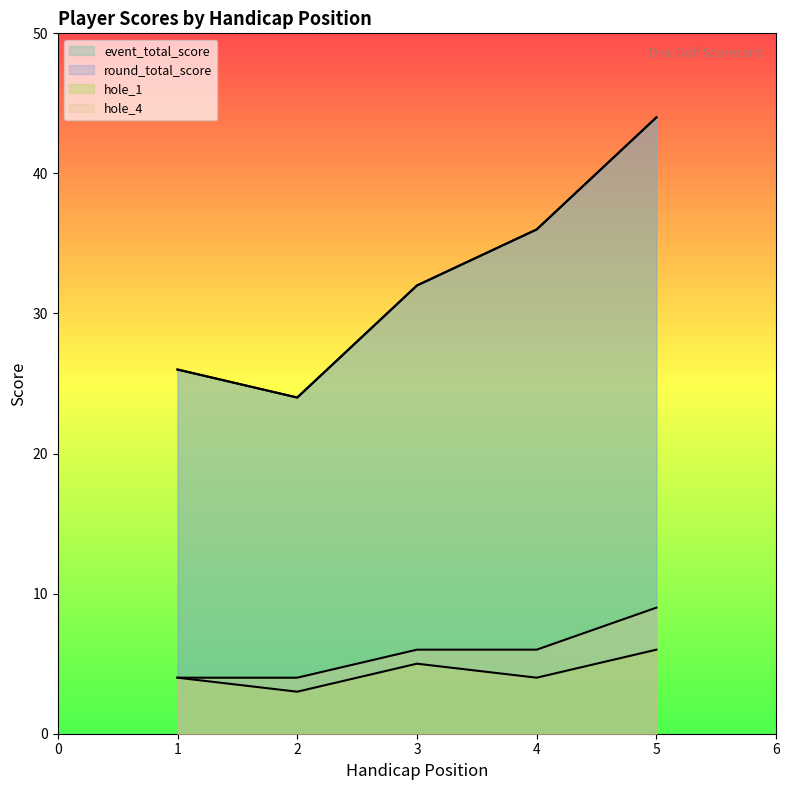

How many lines are shown in the chart?

4